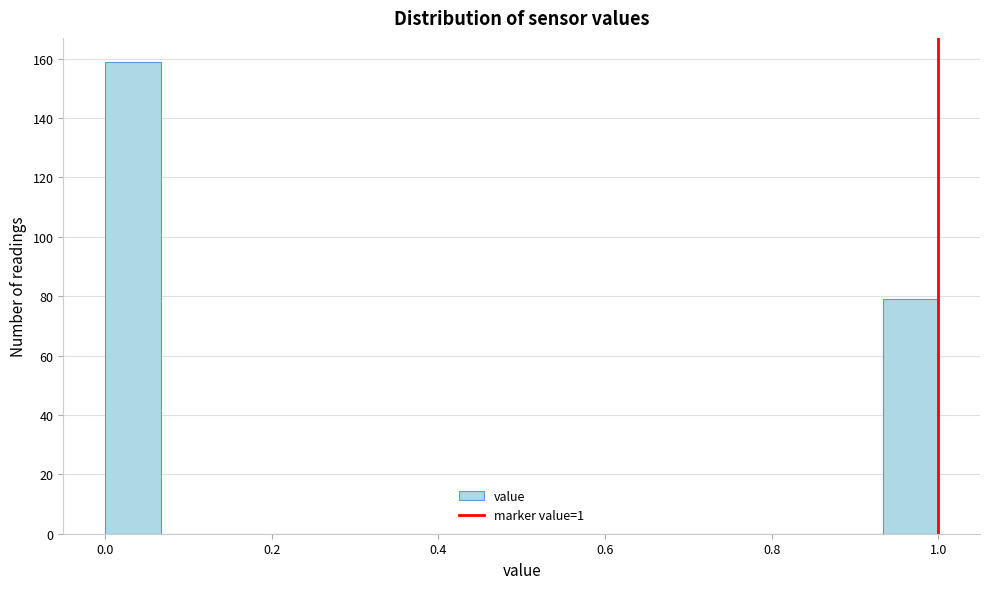

Read against the x-axis, roughly where is the centre of the tallest bar?

0.04